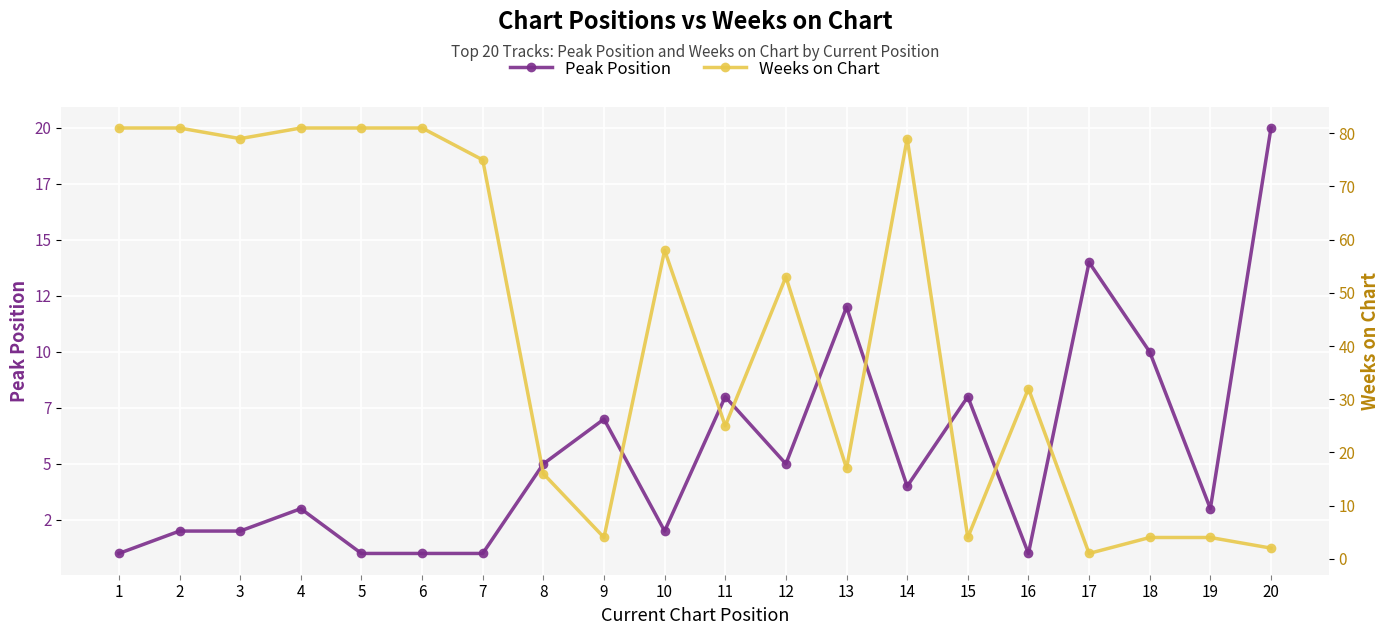

At which category is the sum across all series the highest?

4